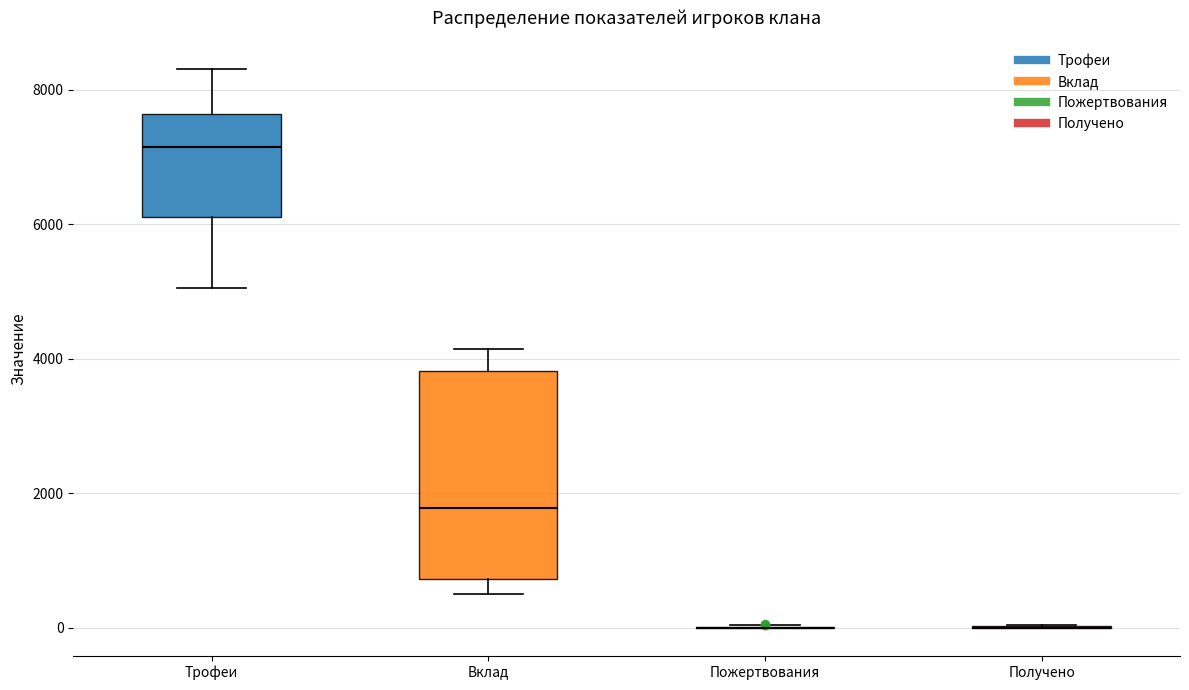

Reading left to right, read every box against the y-axis: the position of its median line, the range the box covers, and the ends of its whiskers. The values are not printed on the chart, so give them approximately, as read against the axis.

Трофеи: median 7200, box 6200 to 7600, whiskers 5000 to 8400
Вклад: median 1800, box 800 to 3800, whiskers 600 to 4200
Пожертвования: box collapsed to a line at 0, whiskers 0 to 0
Получено: box collapsed to a line at 0, whiskers 0 to 0